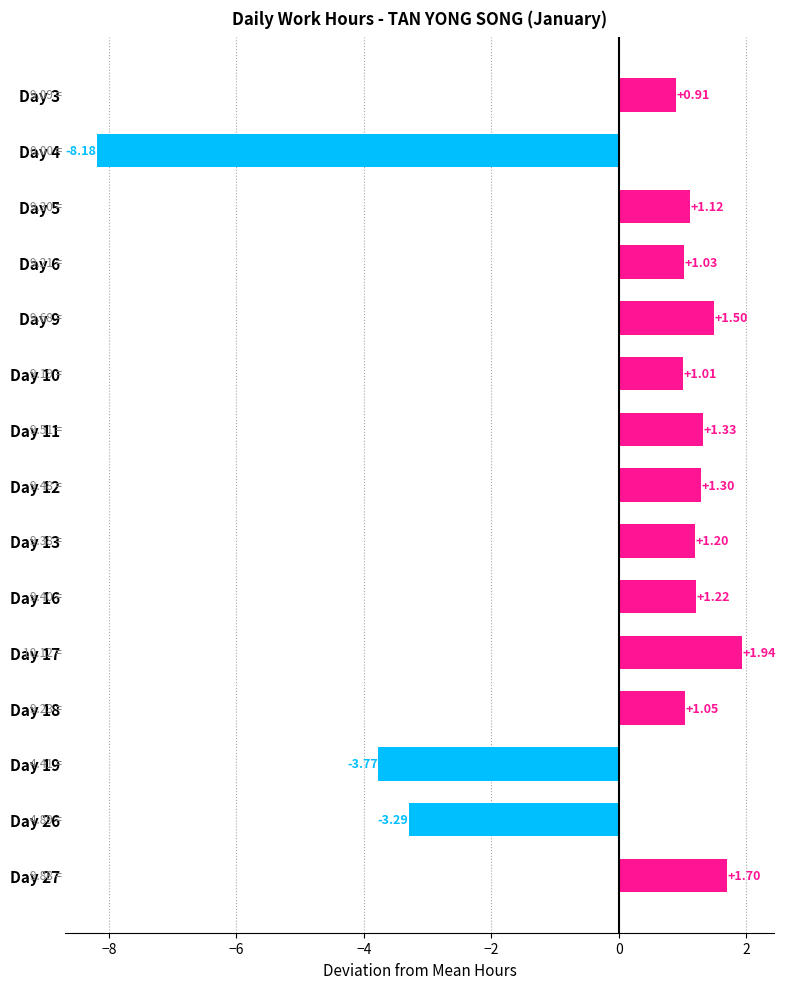

List the labels in order of value, smallest first.

Day 4, Day 19, Day 26, Day 3, Day 10, Day 6, Day 18, Day 5, Day 13, Day 16, Day 12, Day 11, Day 9, Day 27, Day 17